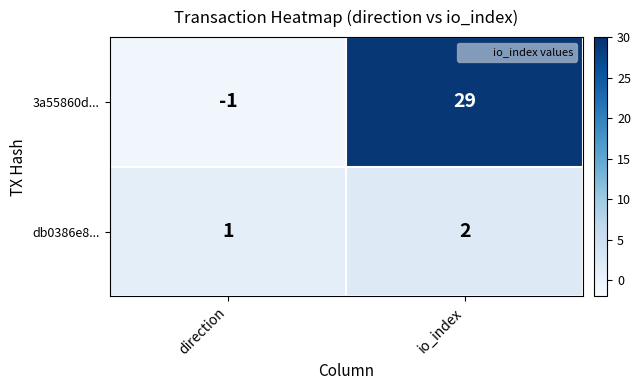

Rank the categories by 3a55860d... value from highest to lowest.

io_index, direction